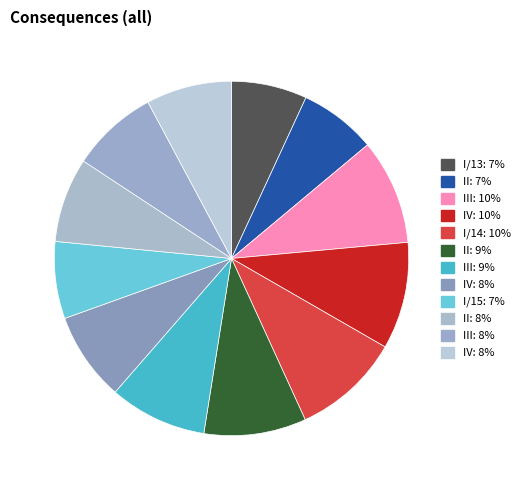

Count the number of slices in the pie.

12